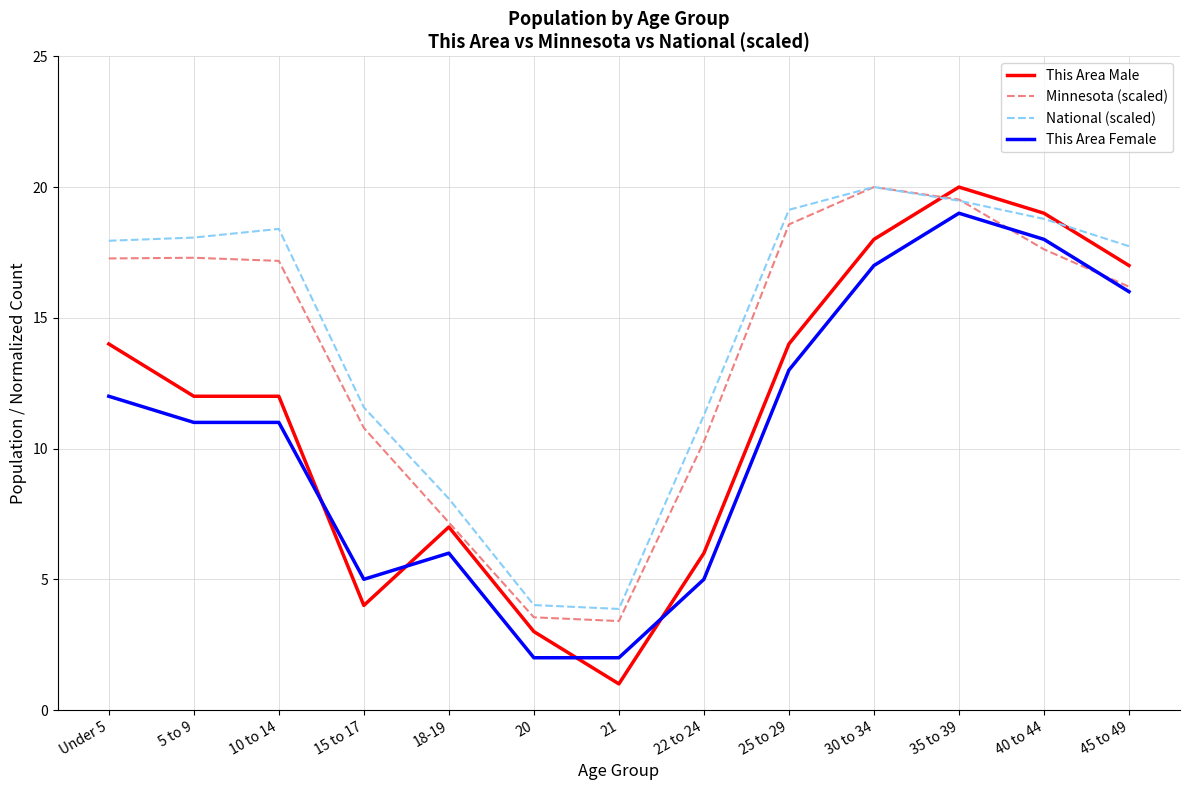

The value of This Area Female at 20 is 0.5. True or false?

False